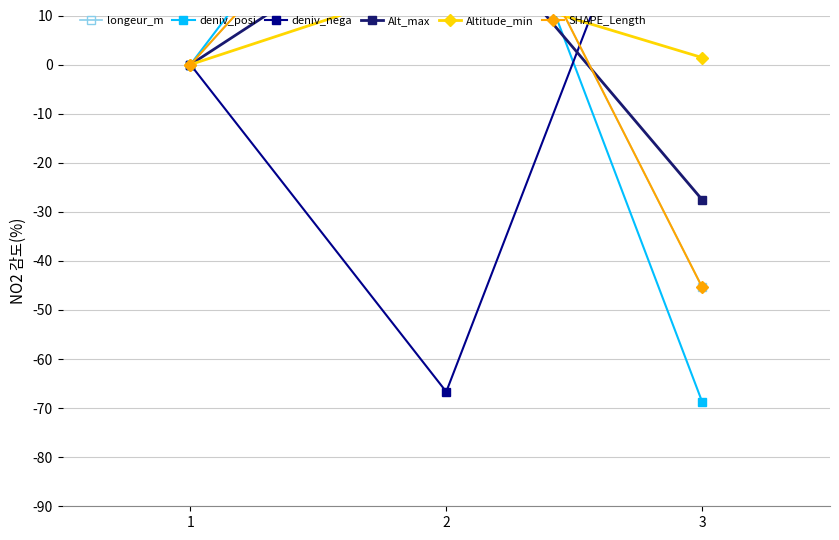

What is the value of the deniv_nega point at the 2nd from the left?

-66.7